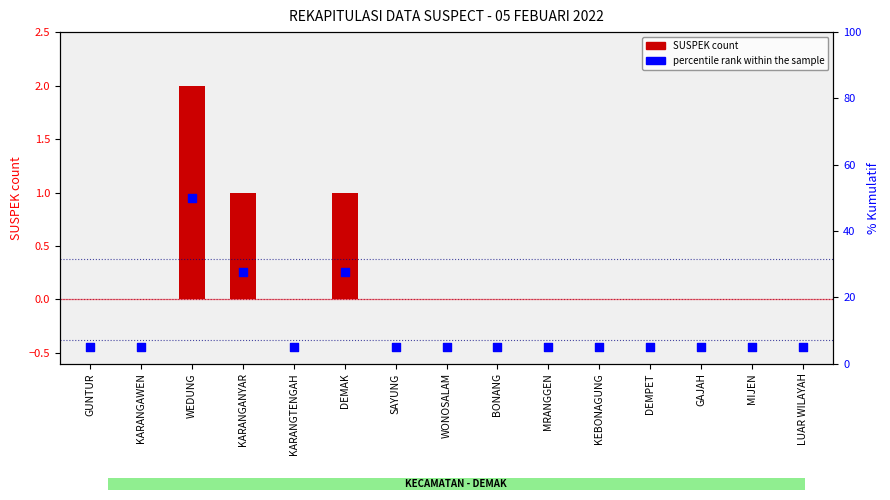

Which series reaches the maximum Y coordinate?

percentile rank within the sample